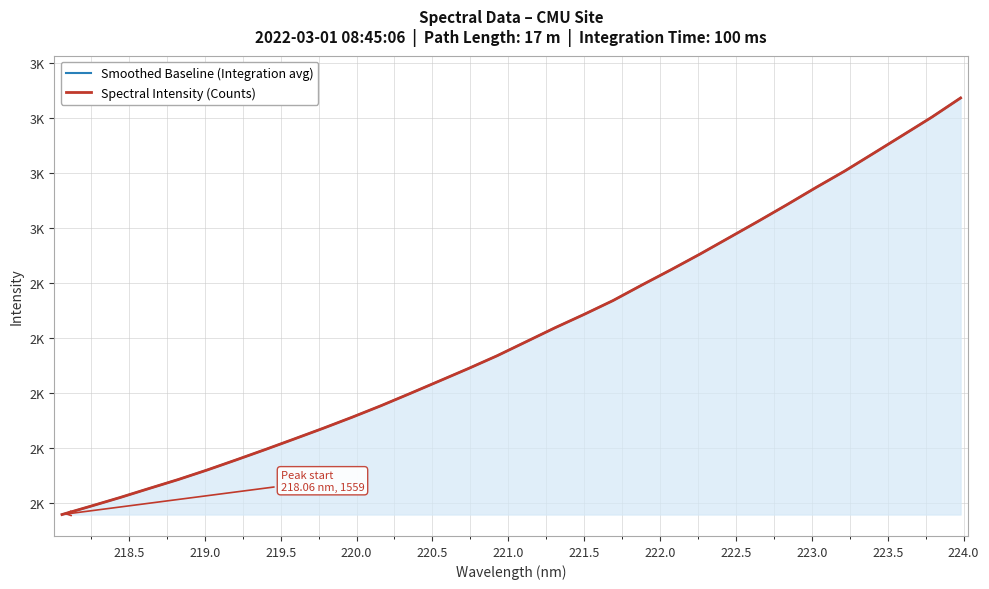

What are all the series names shown in the legend?

Smoothed Baseline (Integration avg), Spectral Intensity (Counts)